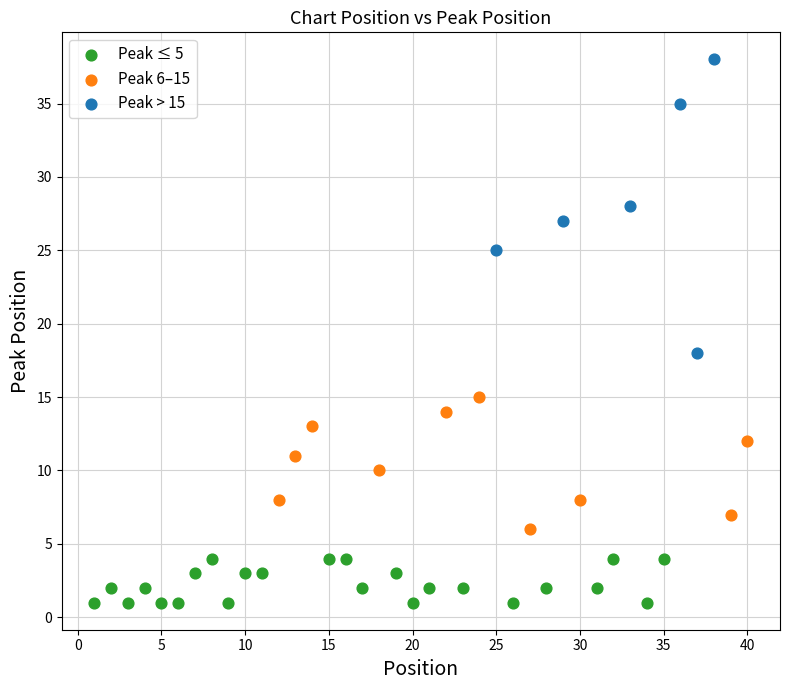

Which series has the largest Y range (max minus min)?

Peak > 15